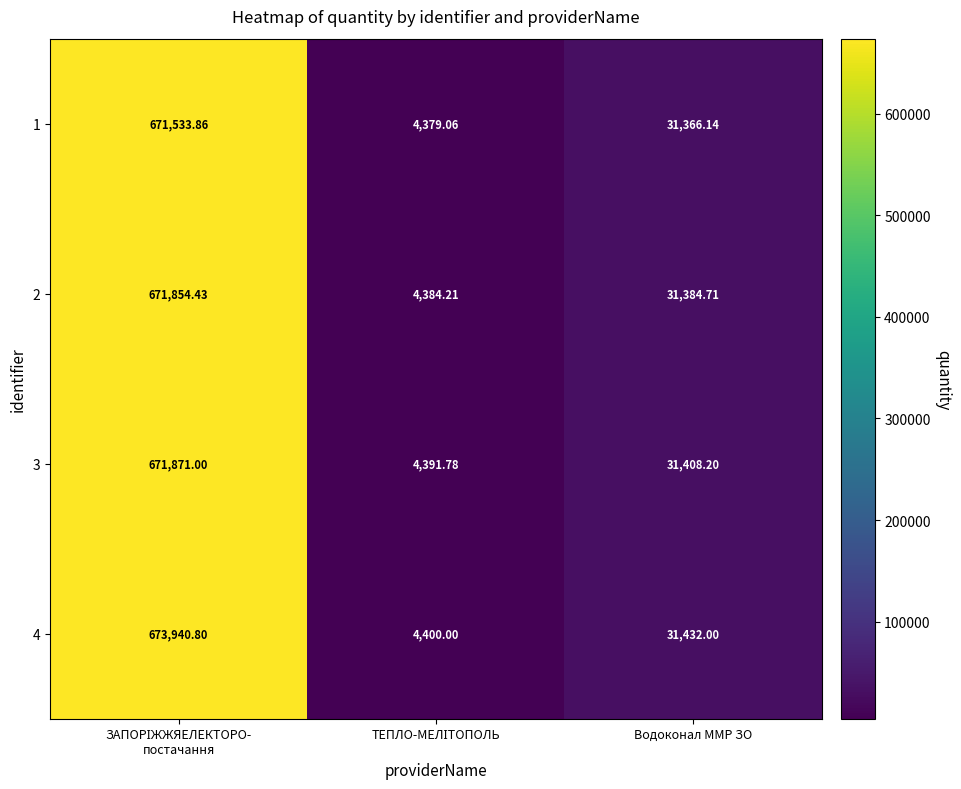

At which label is 3 closest to 338131?

Водоконал ММР ЗО